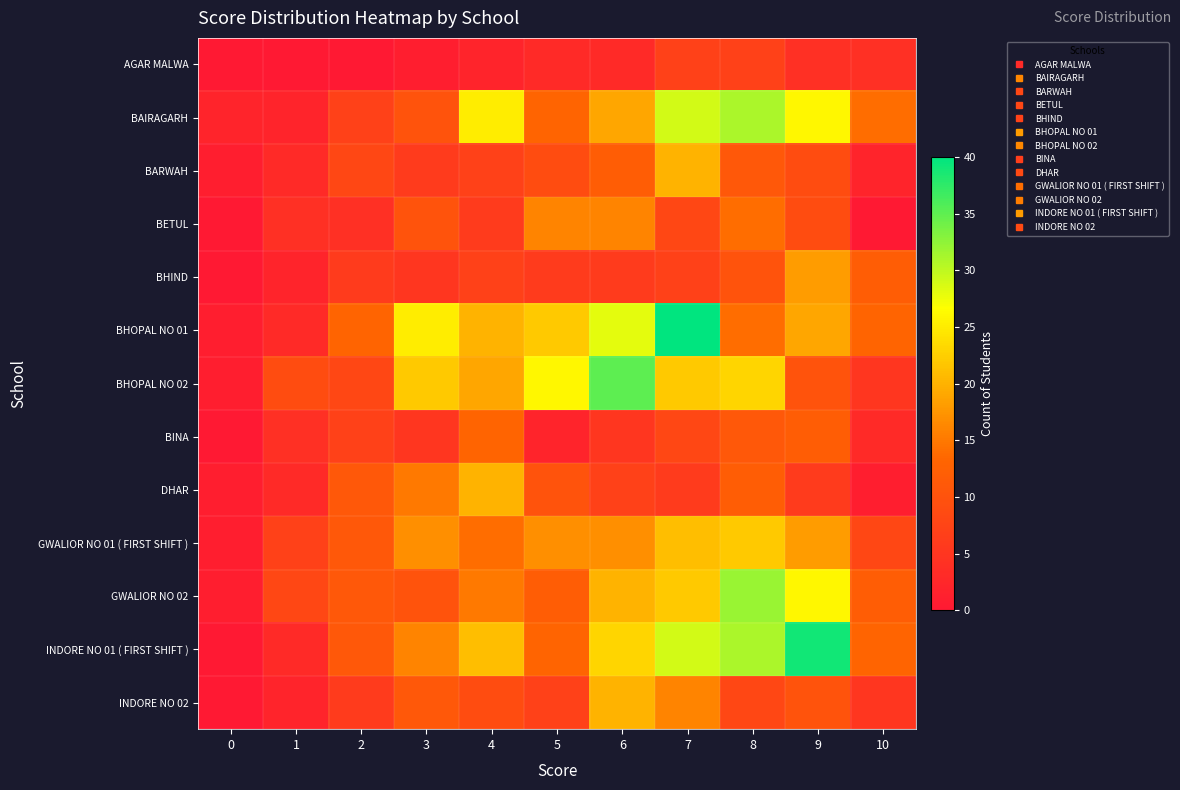

Reading left to right, transcribe all the data shown in this chart.

AGAR MALWA: 0=0	1=0	2=0	3=1	4=2	5=3	6=3	7=7	8=7	9=4	10=4
BAIRAGARH: 0=2	1=2	2=7	3=10	4=25	5=13	6=19	7=29	8=31	9=26	10=14
BARWAH: 0=1	1=3	2=8	3=6	4=7	5=9	6=12	7=20	8=11	9=9	10=2
BETUL: 0=0	1=4	2=4	3=10	4=6	5=16	6=16	7=8	8=14	9=9	10=0
BHIND: 0=0	1=2	2=6	3=5	4=7	5=6	6=6	7=7	8=10	9=18	10=12
BHOPAL NO 01: 0=1	1=3	2=13	3=25	4=20	5=22	6=28	7=40	8=14	9=19	10=13
BHOPAL NO 02: 0=1	1=9	2=8	3=22	4=19	5=26	6=35	7=22	8=23	9=10	10=5
BINA: 0=0	1=4	2=7	3=5	4=13	5=2	6=5	7=8	8=11	9=12	10=3
DHAR: 0=1	1=3	2=11	3=15	4=20	5=10	6=7	7=6	8=12	9=6	10=1
GWALIOR NO 01 ( FIRST SHIFT ): 0=1	1=7	2=11	3=17	4=14	5=17	6=17	7=21	8=22	9=18	10=8
GWALIOR NO 02: 0=1	1=8	2=11	3=10	4=15	5=12	6=20	7=22	8=32	9=26	10=12
INDORE NO 01 ( FIRST SHIFT ): 0=0	1=3	2=11	3=16	4=21	5=13	6=23	7=29	8=31	9=39	10=13
INDORE NO 02: 0=0	1=2	2=6	3=11	4=9	5=7	6=20	7=16	8=8	9=10	10=5